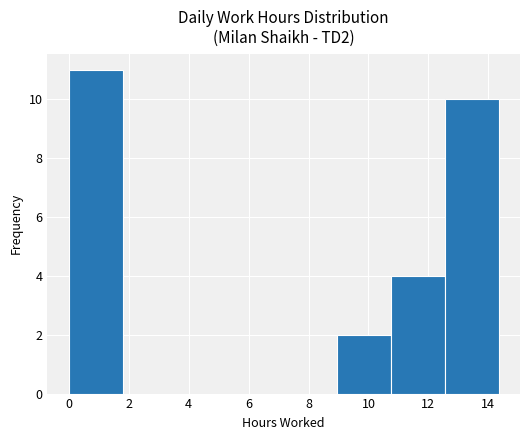

Which range on the x-axis has the tallest bar?

0.0 to 1.8